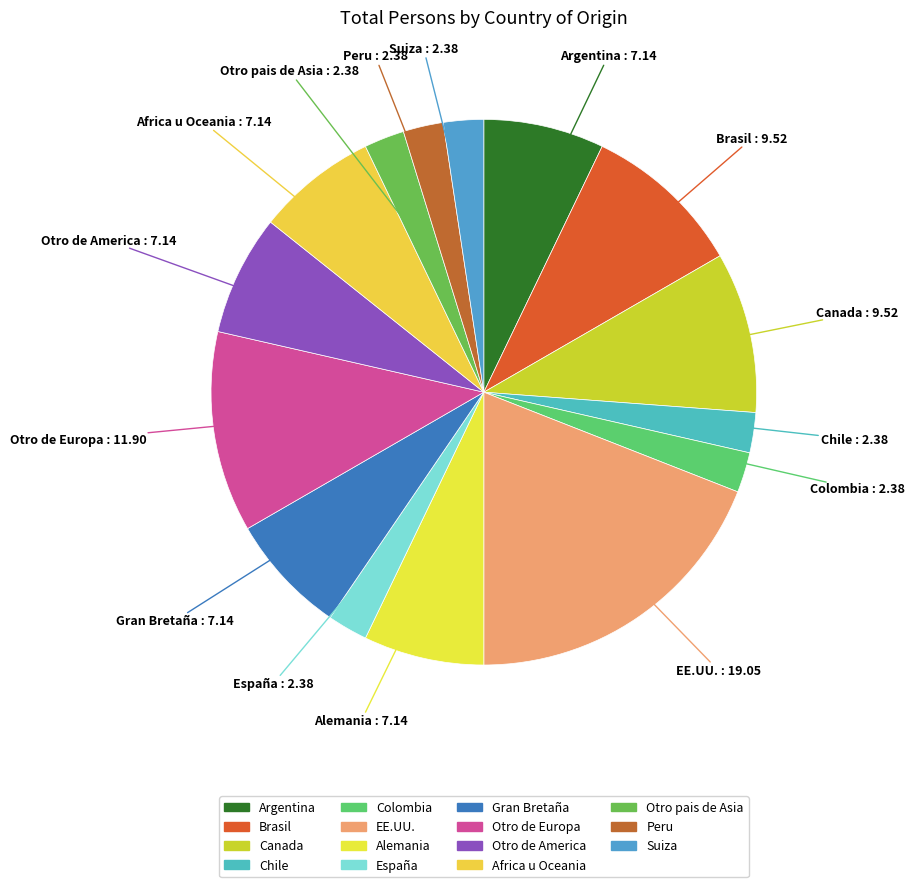

Count the number of slices in the pie.

15